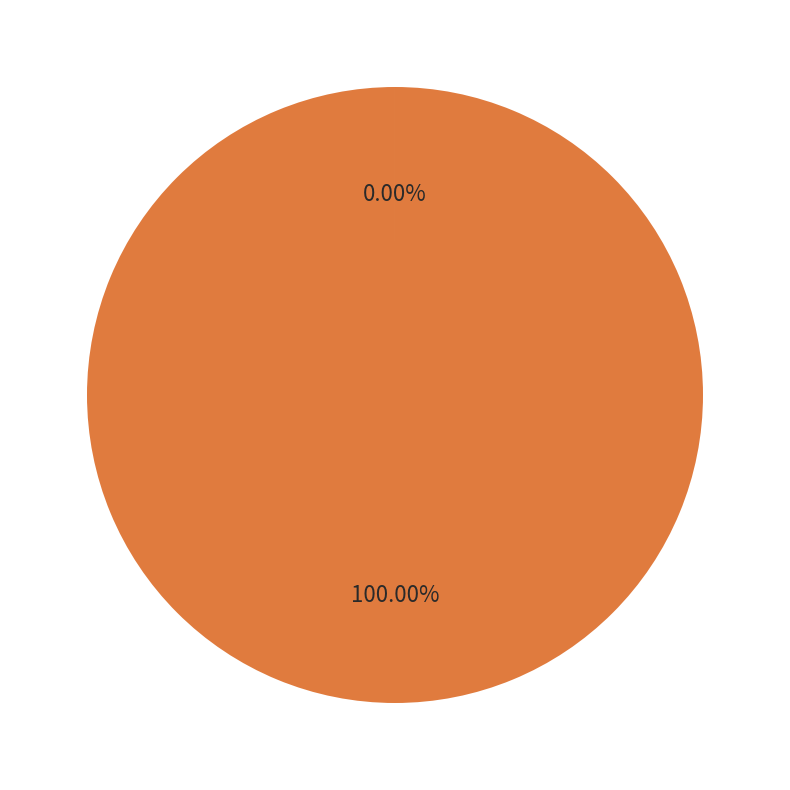

Is there a majority slice in this chart?

Yes